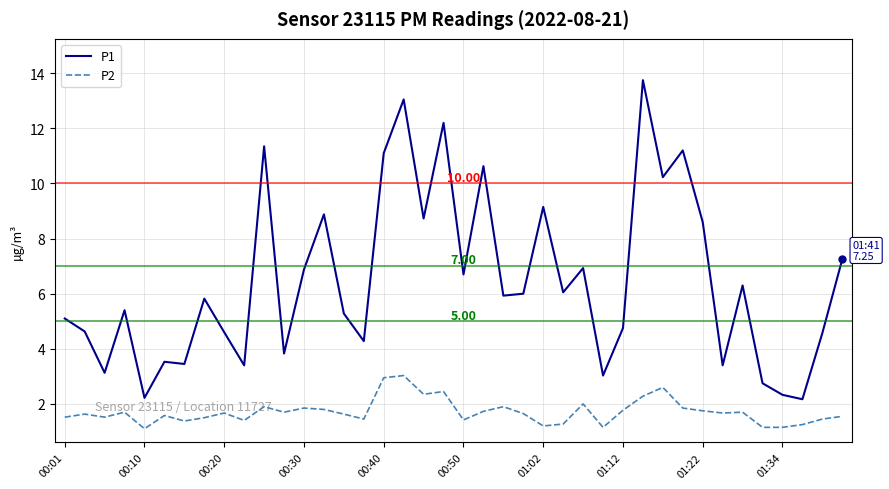

What is the difference between the maximum and minimum values in the P2 series?

1.9